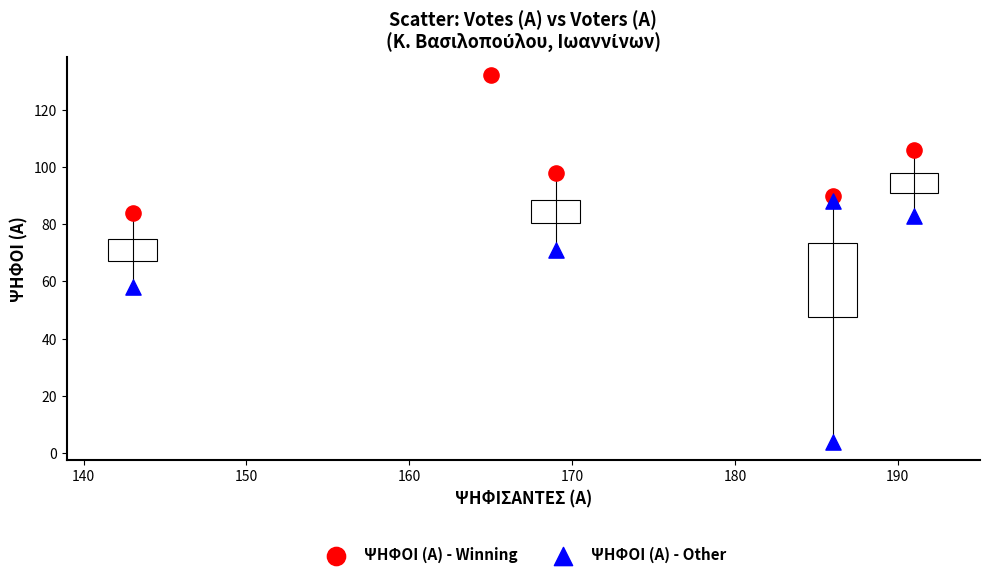

Which series reaches the minimum Y coordinate?

ΨΗΦΟΙ (Α) - Other